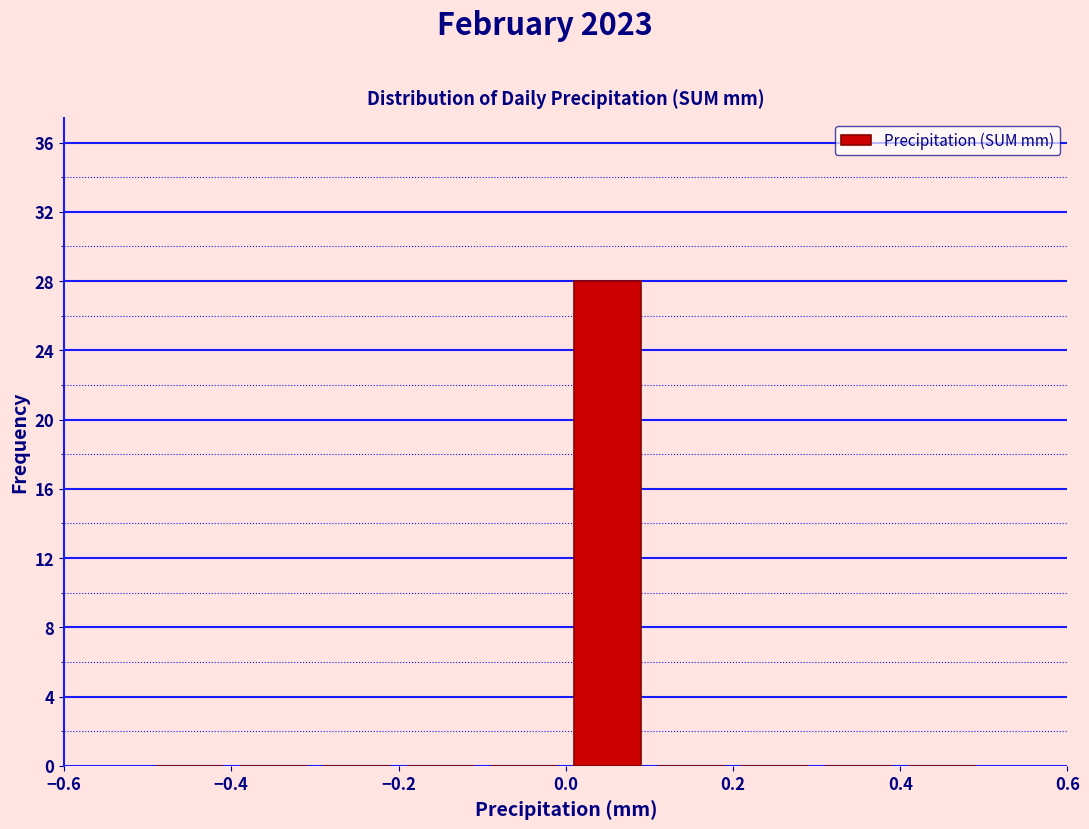

Reading left to right, transcribe this chart: for each bar, give the range it covers on the x-axis and its height. The values are not printed on the chart, so give them approximately, as read against the axis.

-0.5 to -0.4: 0
-0.4 to -0.3: 0
-0.3 to -0.2: 0
-0.2 to -0.1: 0
-0.1 to 0.0: 0
0.0 to 0.1: 28
0.1 to 0.2: 0
0.2 to 0.3: 0
0.3 to 0.4: 0
0.4 to 0.5: 0